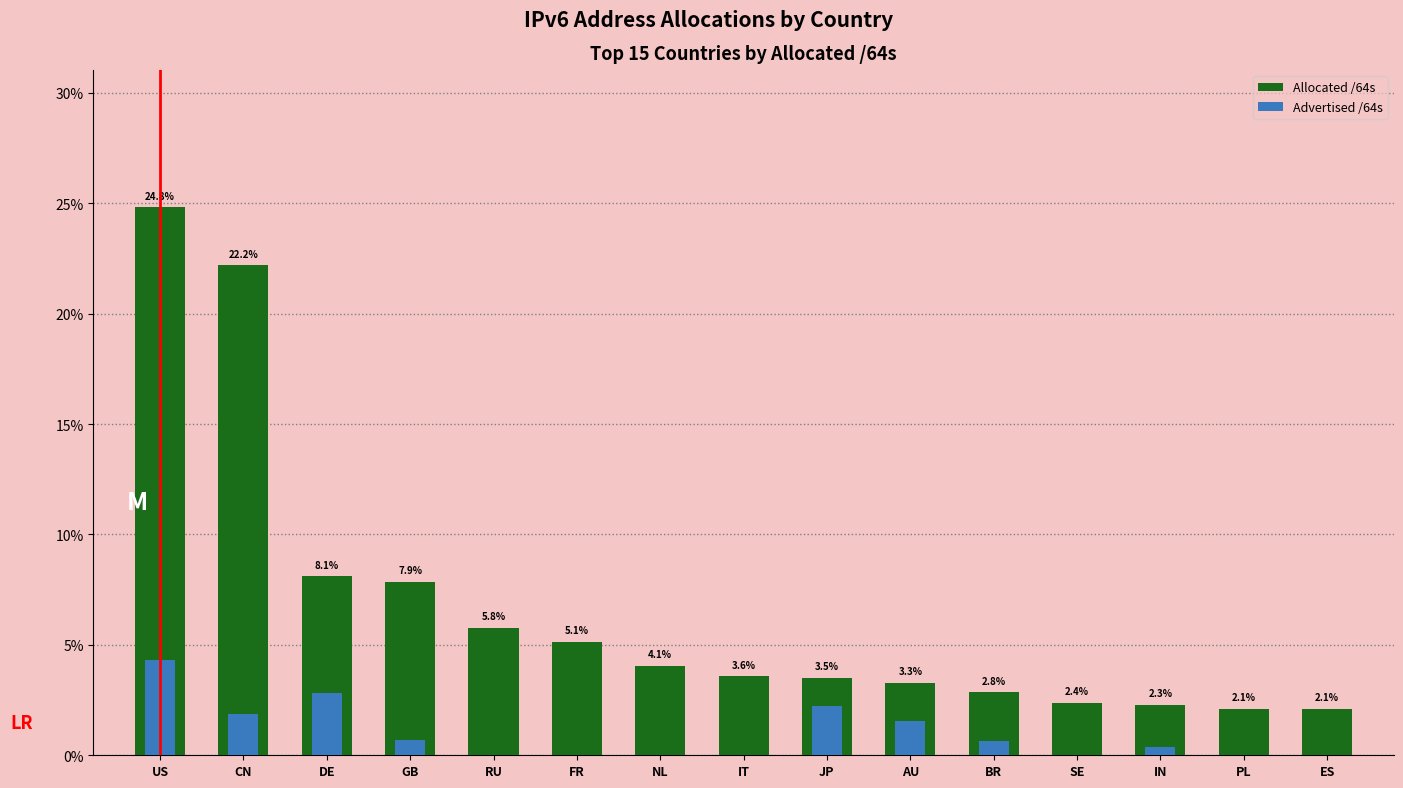

At which category does the chart reach its peak across all series?

US